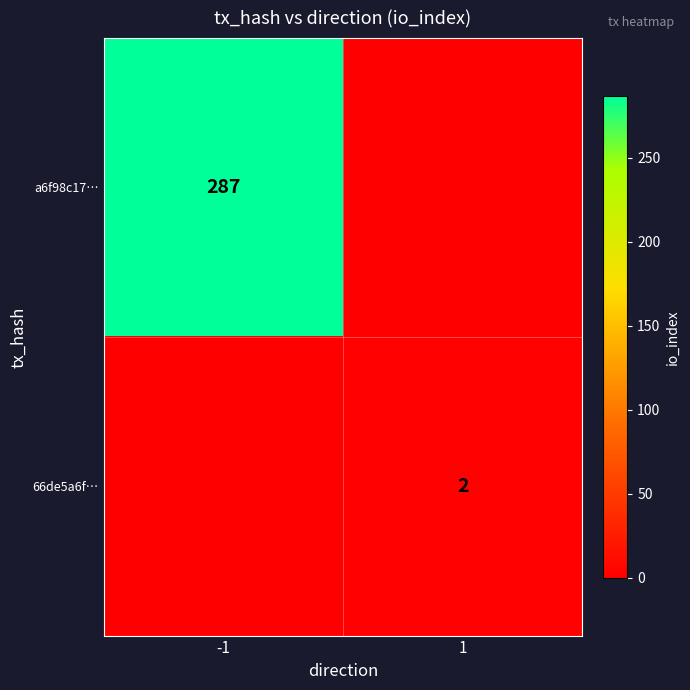

Count the number of data series in this chart.

2